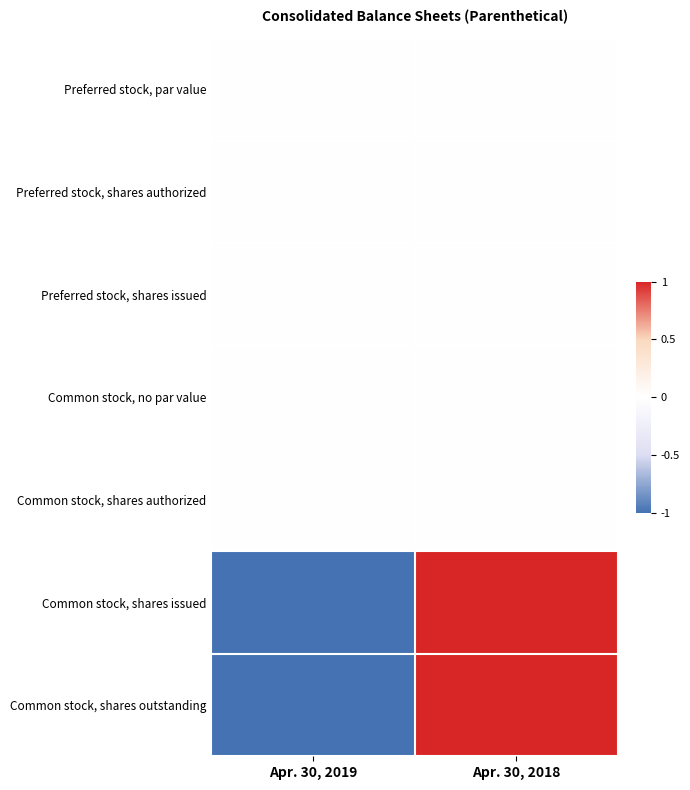

Reading right to left, transcribe all the data shown in this chart.

Preferred stock, par value: Apr. 30, 2018=0	Apr. 30, 2019=0
Preferred stock, shares authorized: Apr. 30, 2018=0	Apr. 30, 2019=0
Preferred stock, shares issued: Apr. 30, 2018=0	Apr. 30, 2019=0
Common stock, no par value: Apr. 30, 2018=0	Apr. 30, 2019=0
Common stock, shares authorized: Apr. 30, 2018=0	Apr. 30, 2019=0
Common stock, shares issued: Apr. 30, 2018=1	Apr. 30, 2019=-1
Common stock, shares outstanding: Apr. 30, 2018=1	Apr. 30, 2019=-1